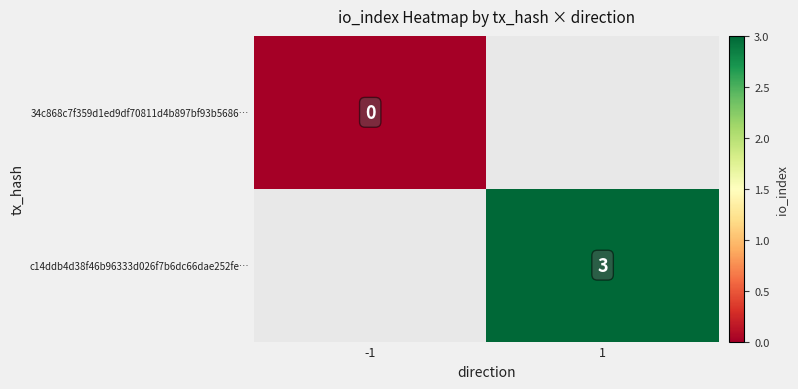

Which label corresponds to the smallest value in the chart?

-1